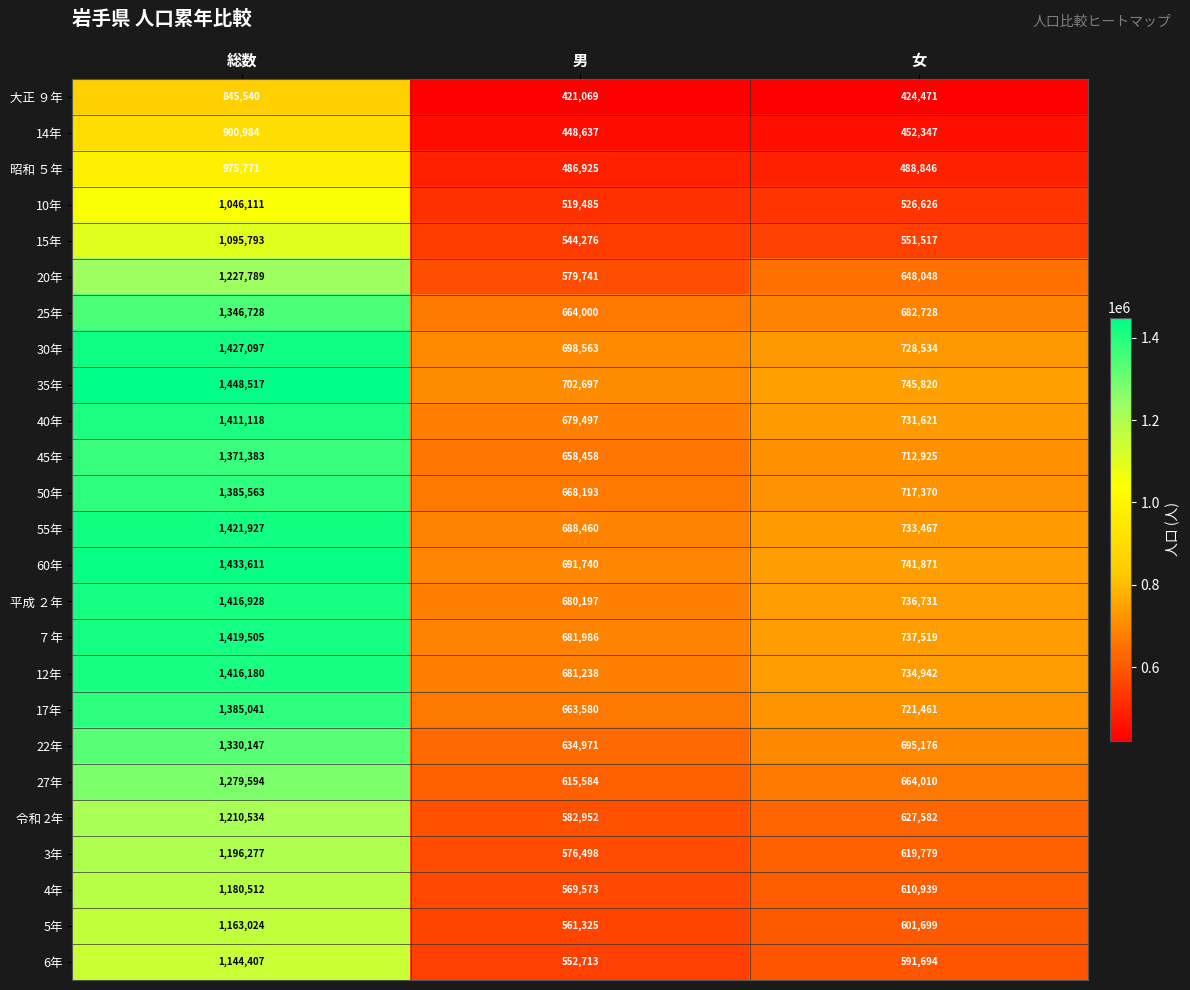

What is the approximate value of 3年 at 総数, to the nearest 50?

1196300